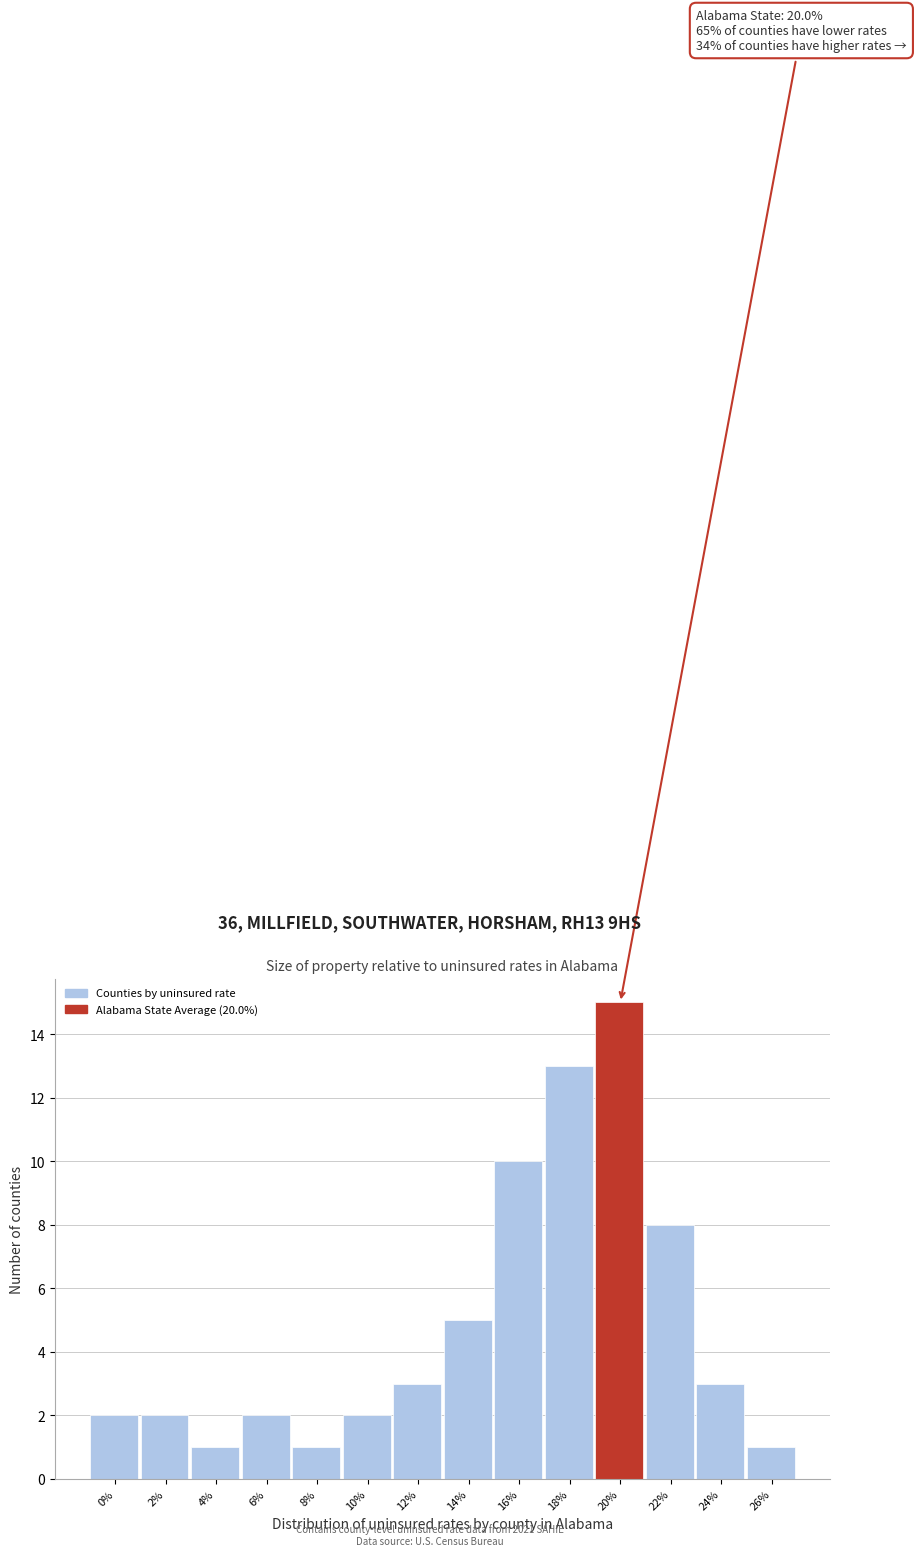

Reading left to right, transcribe all the data shown in this chart.

0%=2	2%=2	4%=1	6%=2	8%=1	10%=2	12%=3	14%=5	16%=10	18%=13	20%=15	22%=8	24%=3	26%=1